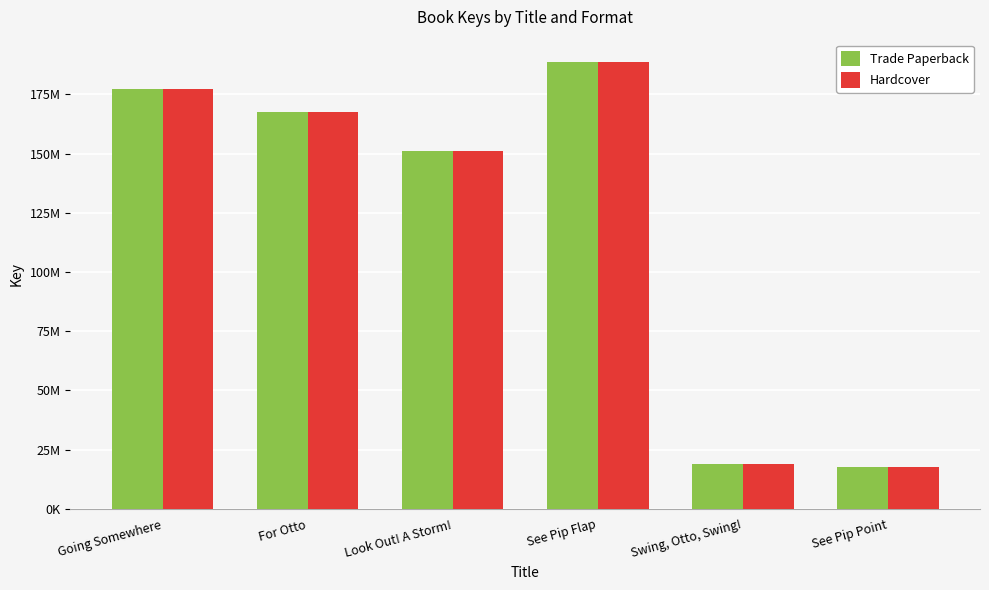

Which has a higher value, See Pip Point or See Pip Flap?

See Pip Flap